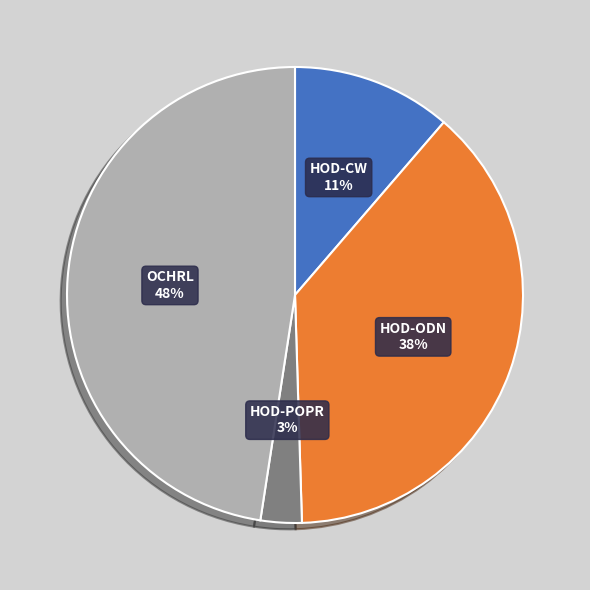

To the nearest percent, what is the average slice percentage?

25%